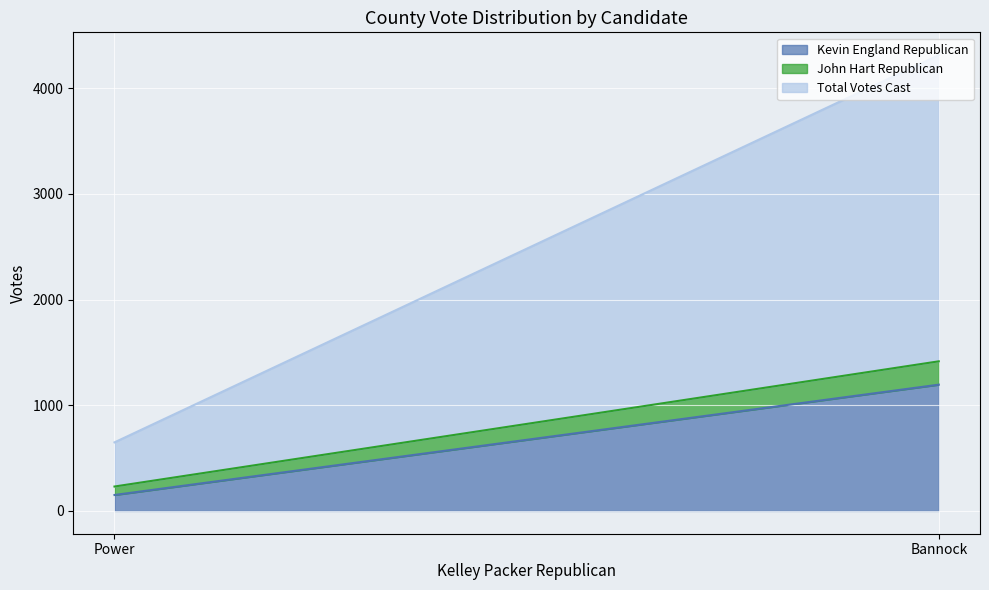

At which category is the sum across all series the highest?

Bannock